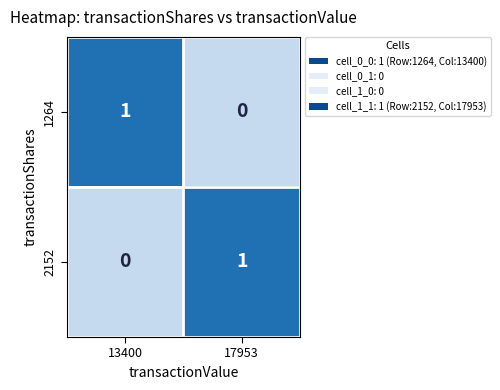

List the labels in order of 1264 value, largest first.

13400, 17953